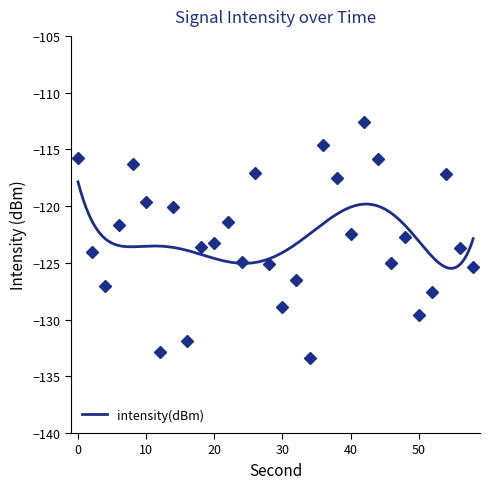

List the labels in order of value, smallest first.

34, 12, 16, 50, 30, 52, 4, 32, 58, 28, 46, 24, 2, 56, 18, 20, 48, 40, 6, 22, 14, 10, 38, 54, 26, 8, 44, 0, 36, 42